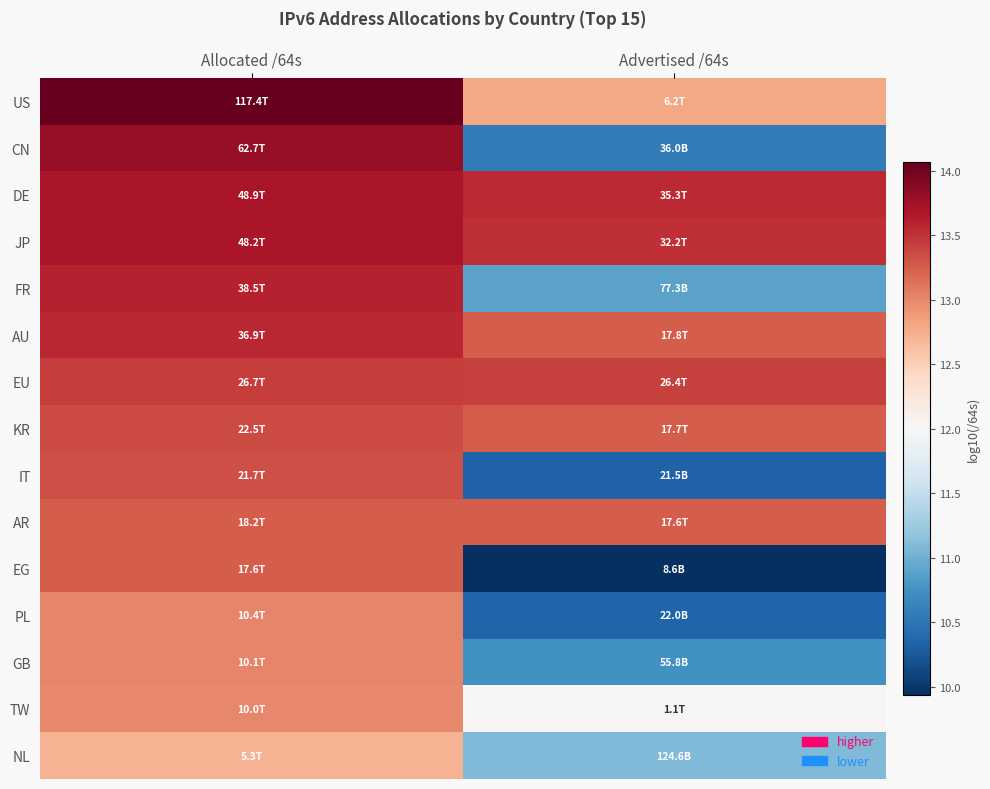

What is the spread (max minus min) of values at Advertised /64s?

3.6